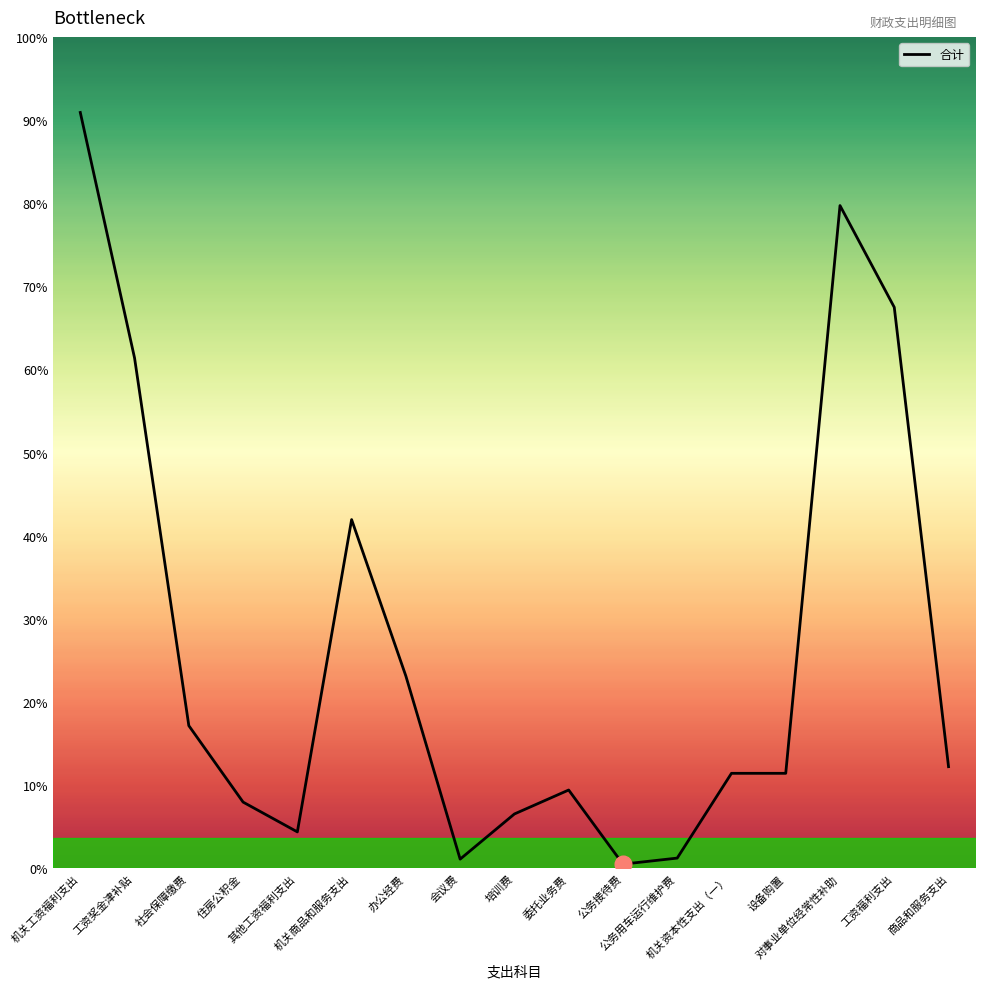

The value at 公务接待费 is 3.1. True or false?

False